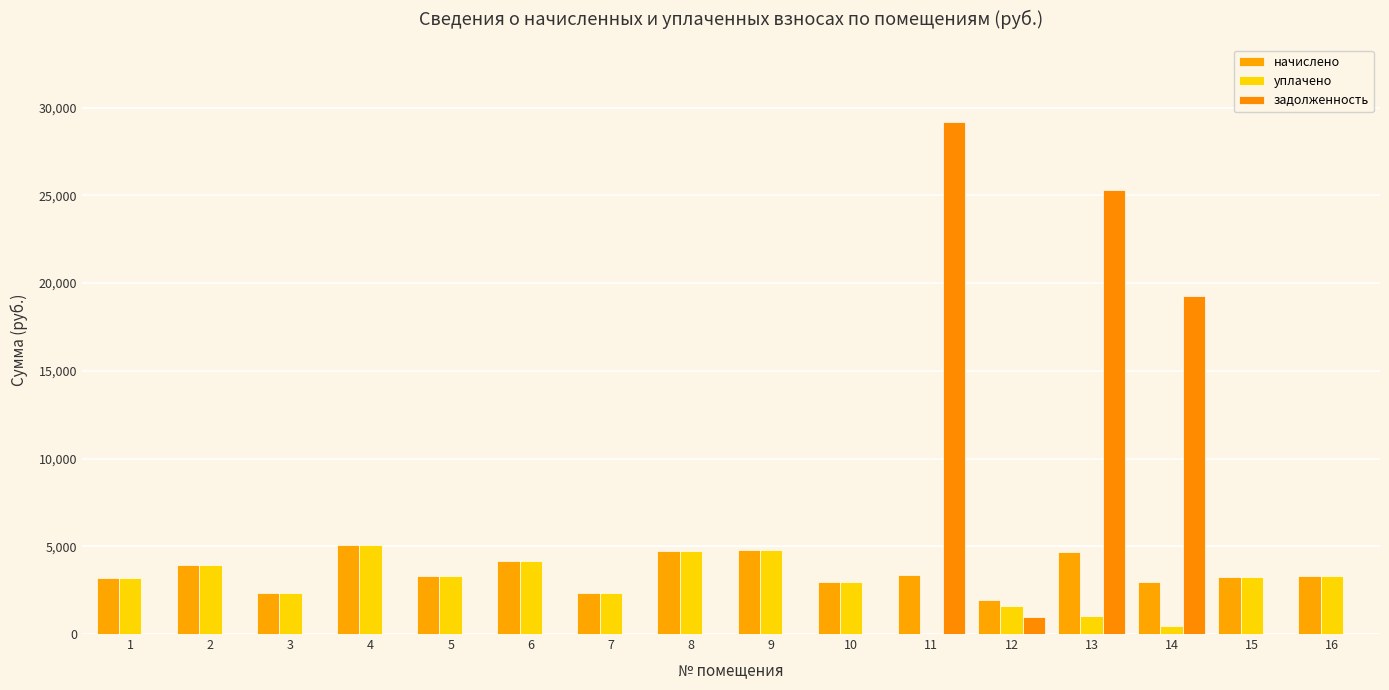

How many distinct data groups are displayed?

3